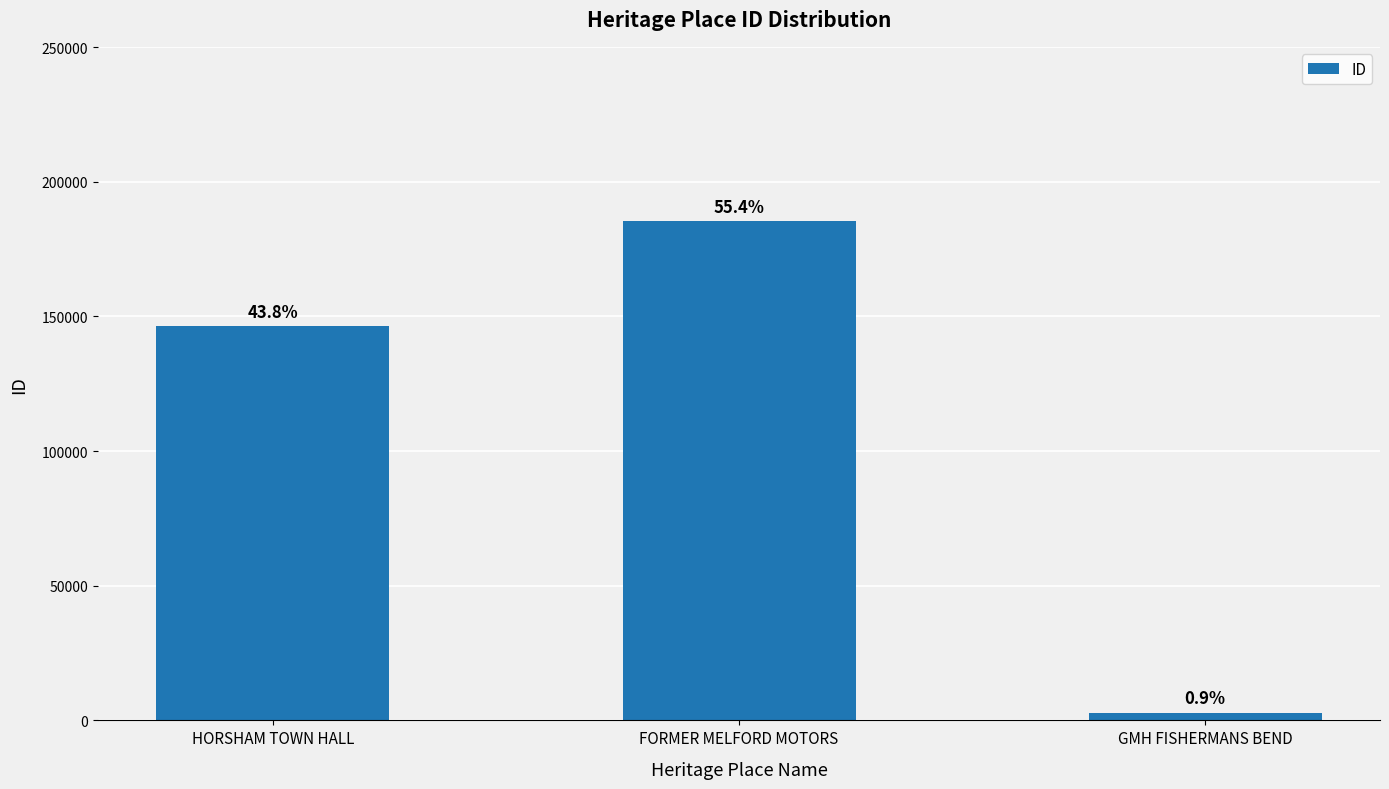

Reading right to left, extract all data points from this chart.

2882	185251	146361